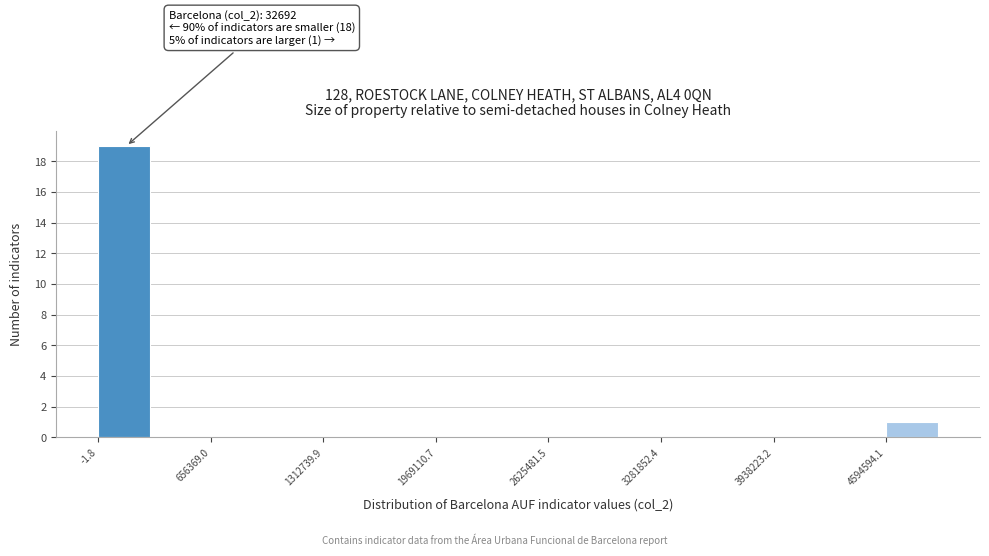

Around what value on the x-axis is the tallest bar? Give the approximate position of its centre, as read against the axis.

200000